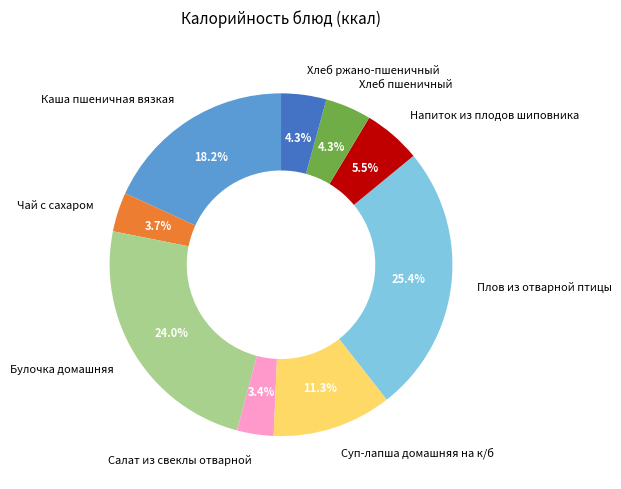

Which slice is the largest?

Плов из отварной птицы